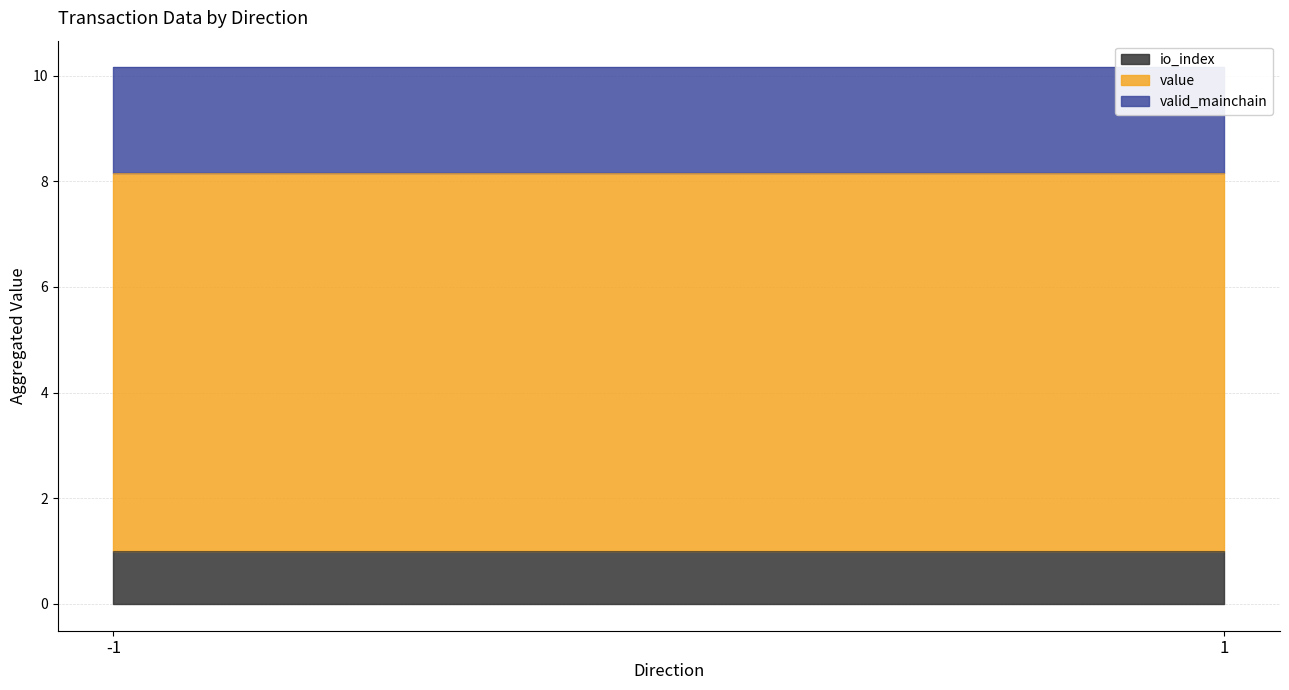

True or false: valid_mainchain and io_index intersect in this chart.

False